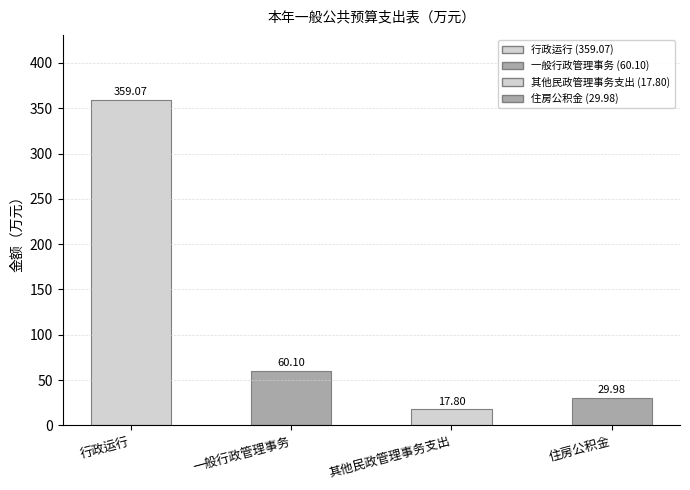

List the labels in order of value, largest first.

行政运行, 一般行政管理事务, 住房公积金, 其他民政管理事务支出